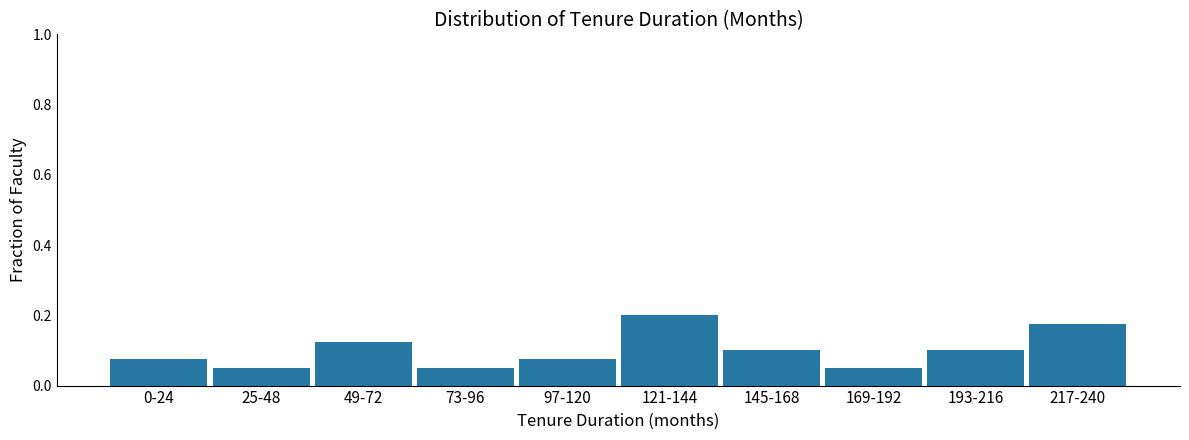

What is the label of the 2nd bar from the left?

25-48